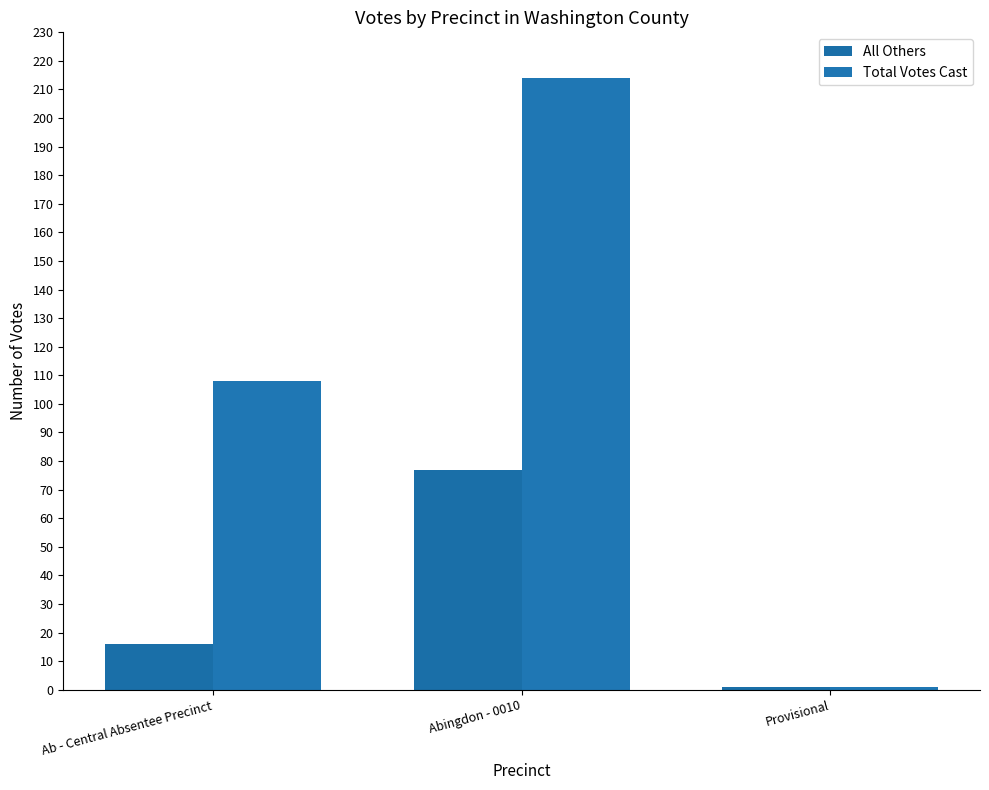

What is the average value of the All Others series?

31